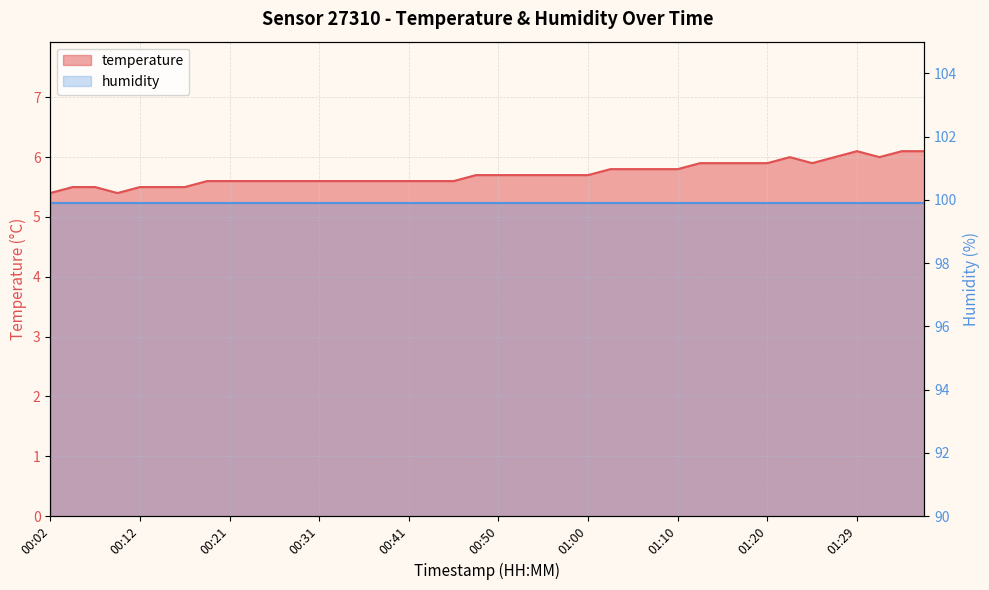

Reading right to left, what are all the values shown in this chart?

6.1	6.1	6.0	6.1	6.0	5.9	6.0	5.9	5.9	5.9	5.9	5.8	5.8	5.8	5.8	5.7	5.7	5.7	5.7	5.7	5.7	5.6	5.6	5.6	5.6	5.6	5.6	5.6	5.6	5.6	5.6	5.6	5.6	5.5	5.5	5.5	5.4	5.5	5.5	5.4